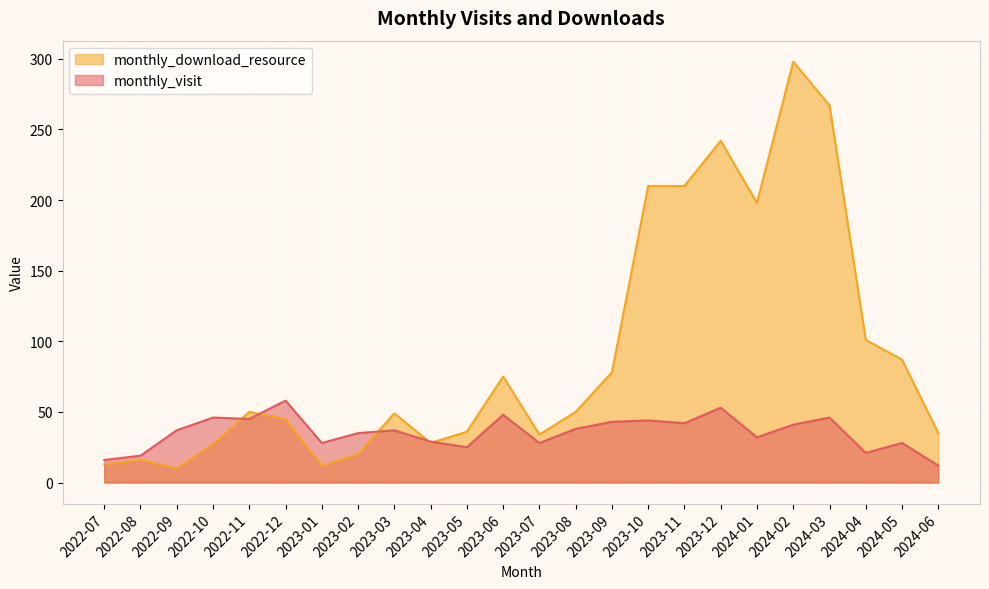

List the series in order of their peak value, highest first.

monthly_download_resource, monthly_visit